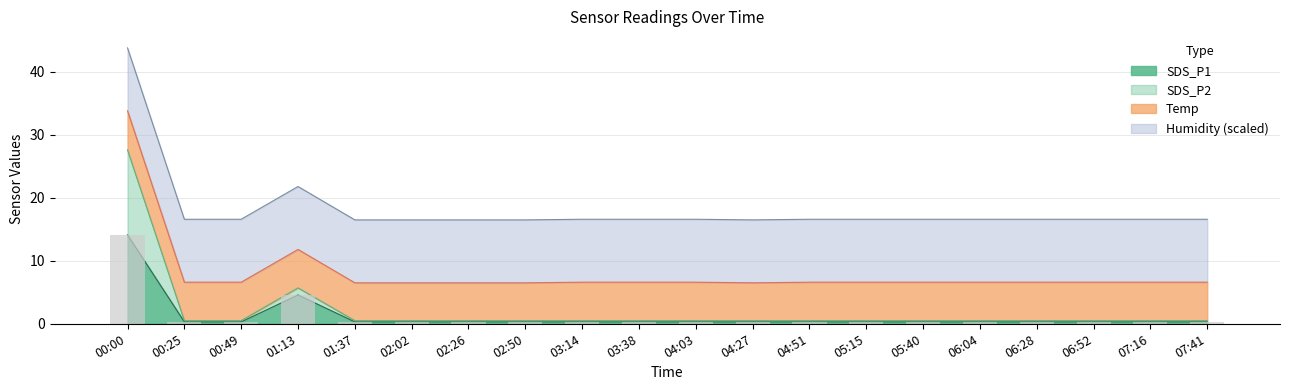

What is the label of the 10th bar from the left?

03:38